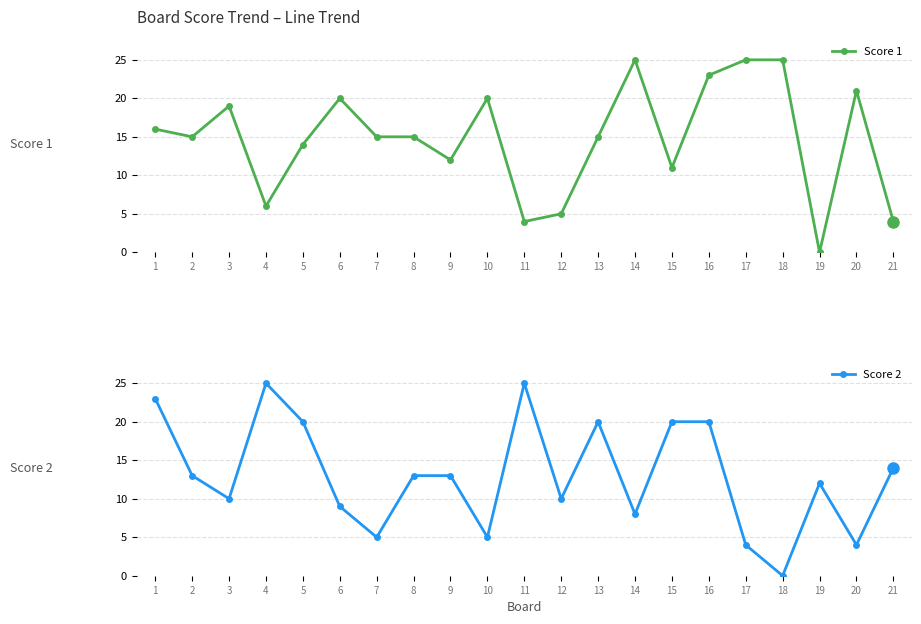

How many values in the Score 1 series exceed 15?

9